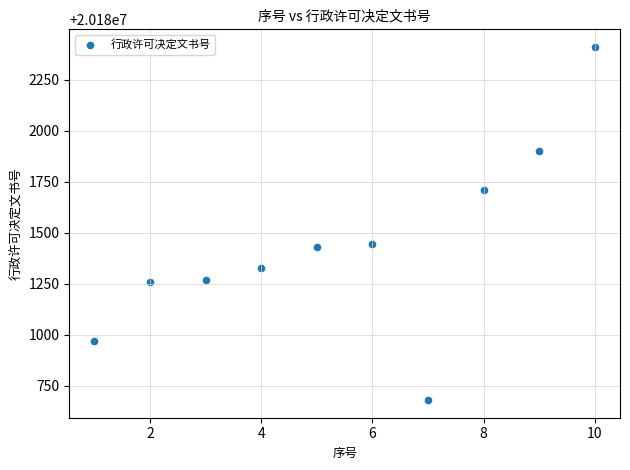

What is the range of Y values (max minus min)?

1731